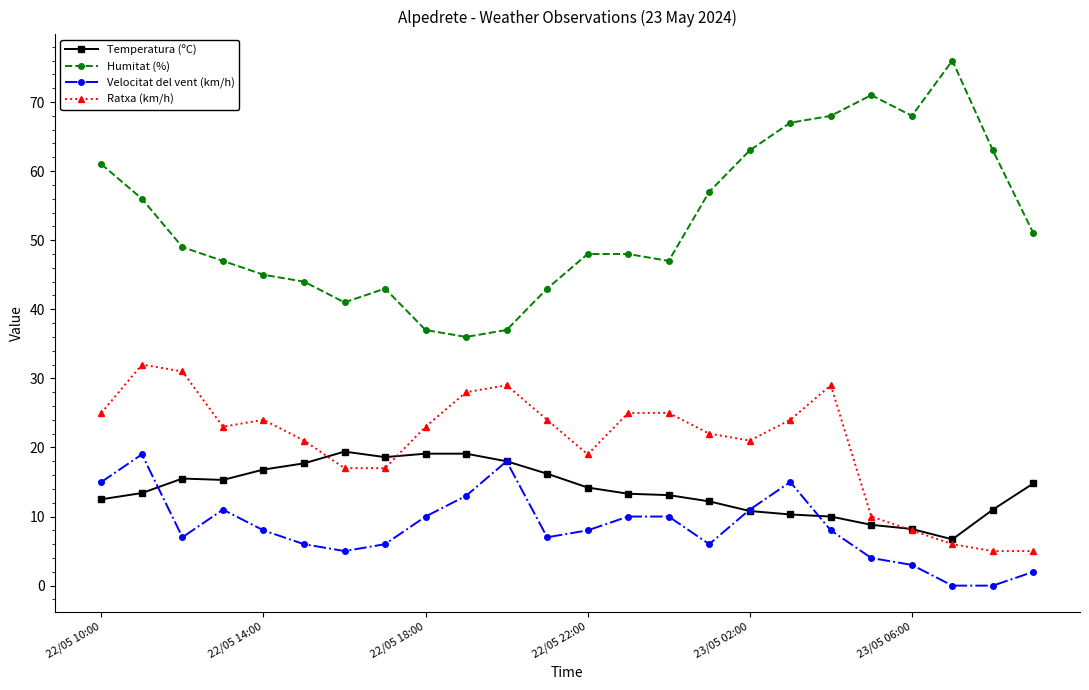

How many times do Ratxa (km/h) and Temperatura (ºC) cross each other?

3